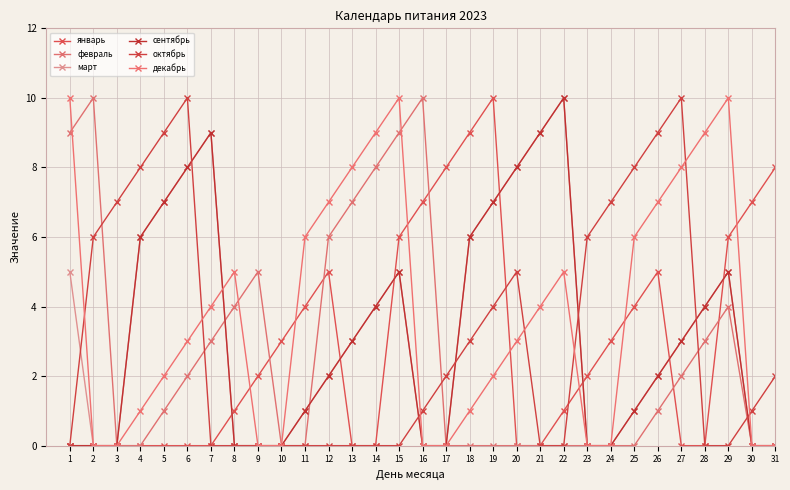

Reading left to right, what are all the values shown in this chart?

январь: 0	0	0	0	0	0	0	1	2	3	4	5	0	0	6	7	8	9	10	0	0	1	2	3	4	5	0	0	6	7	8
февраль: 9	10	0	0	1	2	3	4	5	0	0	6	7	8	9	10	0	0	0	0	0	0	0	0	0	1	2	3	4	0	0
март: 5	0	0	6	7	8	9	0	0	0	1	2	3	4	5	0	0	6	7	8	9	10	0	0	1	2	3	4	5	0	0
сентябрь: 0	0	0	6	7	8	9	0	0	0	1	2	3	4	5	0	0	6	7	8	9	10	0	0	1	2	3	4	5	0	0
октябрь: 0	6	7	8	9	10	0	0	0	0	0	0	0	0	0	1	2	3	4	5	0	0	6	7	8	9	10	0	0	1	2
декабрь: 10	0	0	1	2	3	4	5	0	0	6	7	8	9	10	0	0	1	2	3	4	5	0	0	6	7	8	9	10	0	0